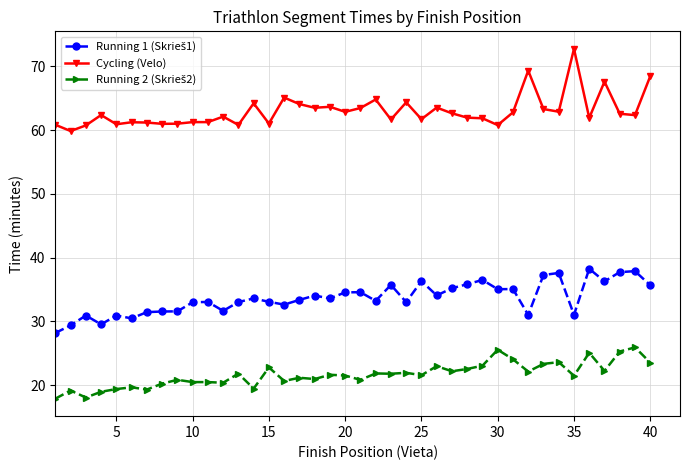

What is the difference between the maximum and minimum values in the Cycling (Velo) series?

12.9